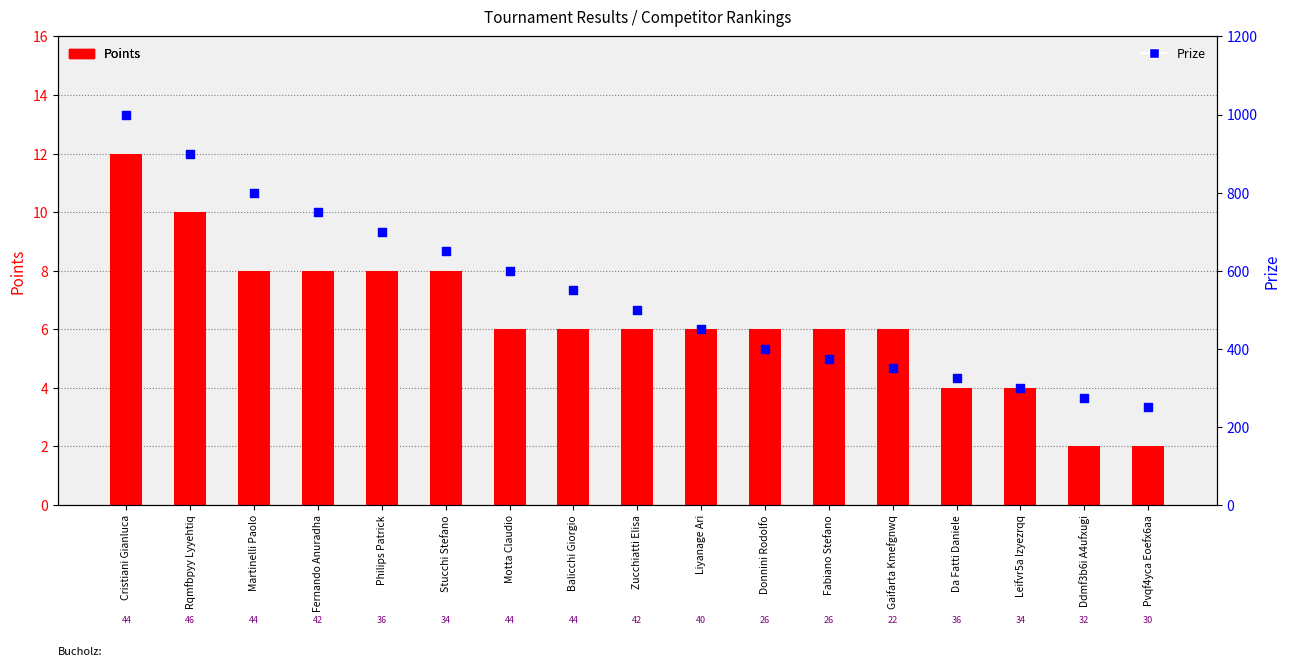

At which category is the sum across all series the highest?

Cristiani Gianluca